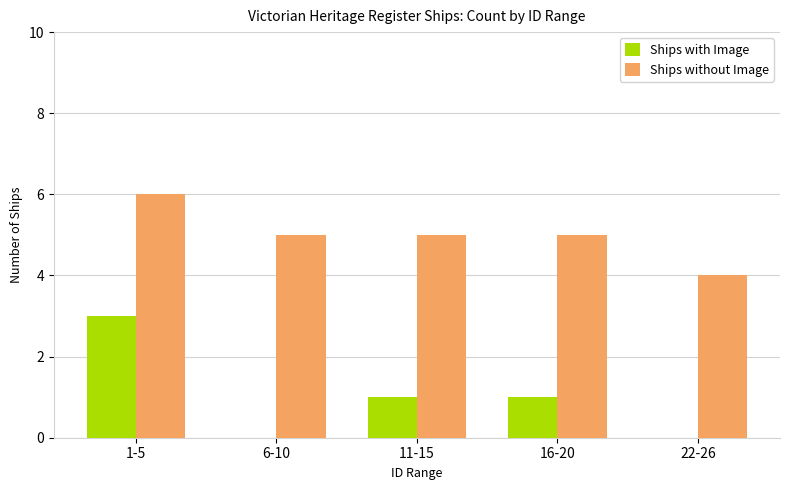

Which series changed the most between 1-5 and 6-10?

Ships with Image